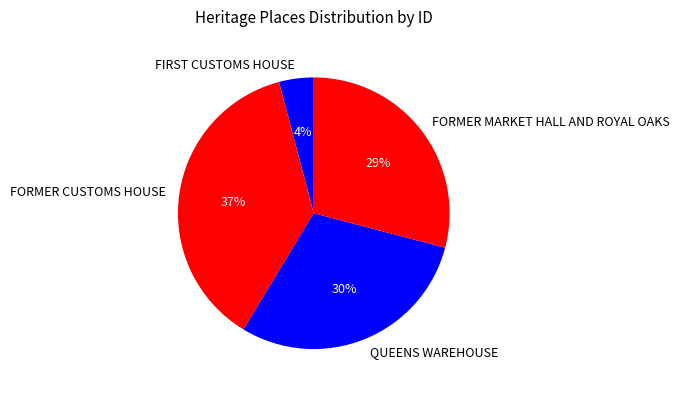

What is the largest slice in the pie chart?

FORMER CUSTOMS HOUSE